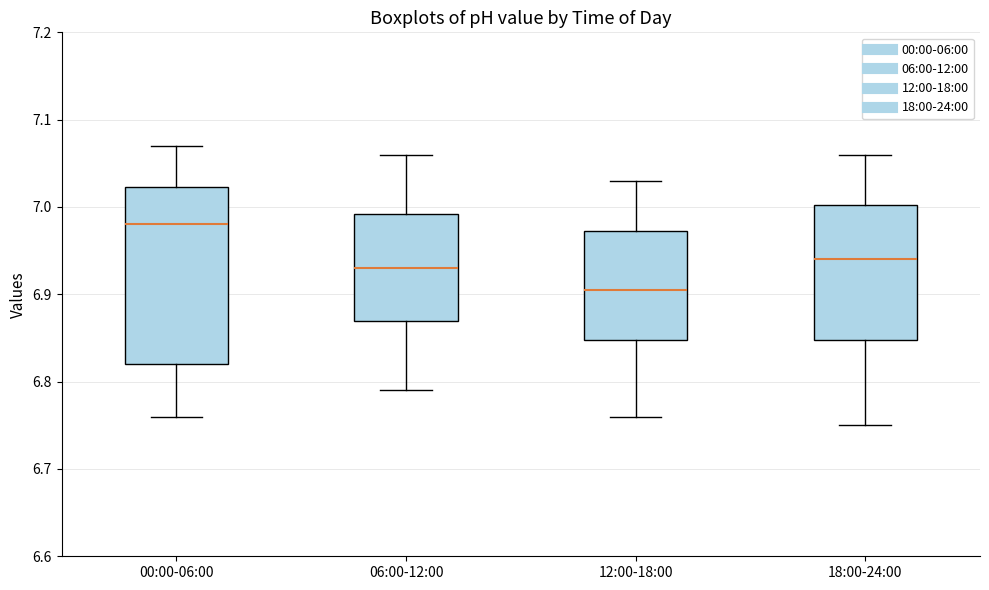

Reading left to right, transcribe this box plot: for each box, give where its median line is, the range the box spans, and where its two whiskers end, as read against the y-axis. The values are not printed on the chart, so give them approximately, as read against the axis.

00:00-06:00: median 6.98, box 6.82 to 7.02, whiskers 6.76 to 7.07
06:00-12:00: median 6.93, box 6.87 to 6.99, whiskers 6.79 to 7.06
12:00-18:00: median 6.91, box 6.85 to 6.97, whiskers 6.76 to 7.03
18:00-24:00: median 6.94, box 6.85 to 7.00, whiskers 6.75 to 7.06